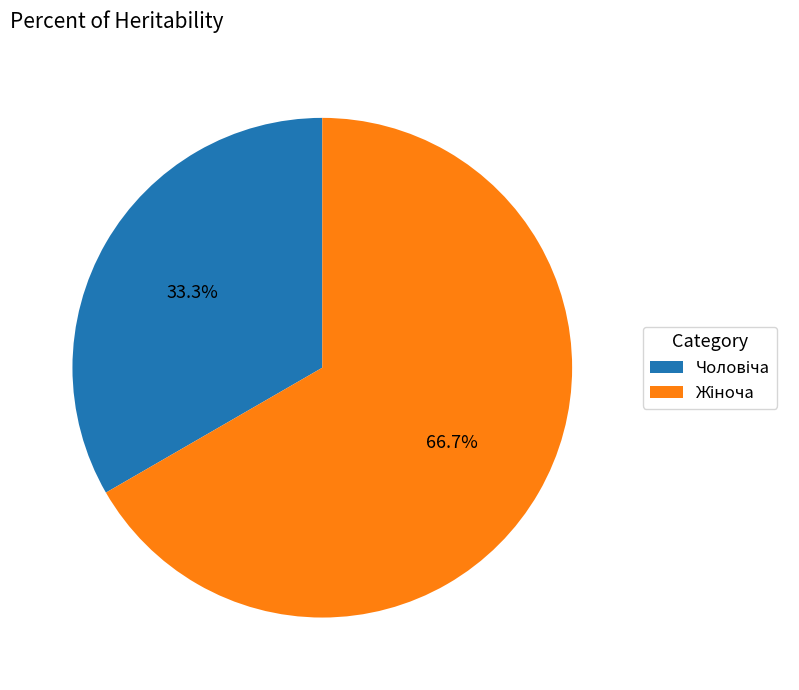

Does any single category account for the majority?

Yes